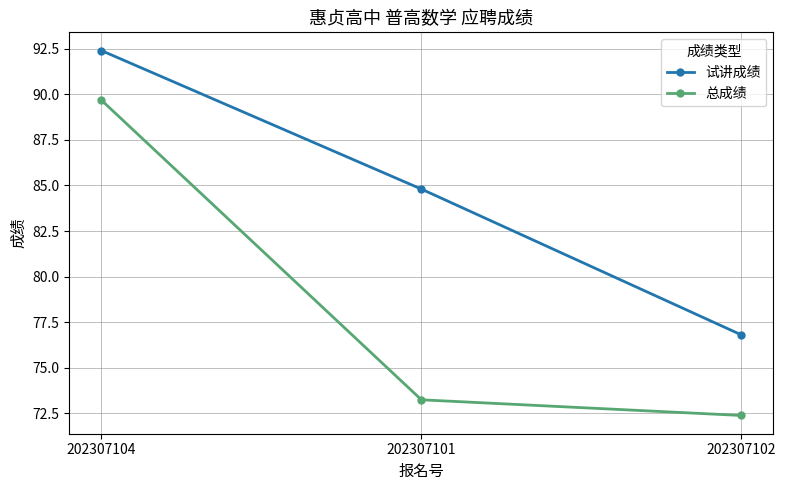

Reading left to right, what are all the values shown in this chart?

试讲成绩: 92.4	84.8	76.8
总成绩: 89.7	73.2	72.4